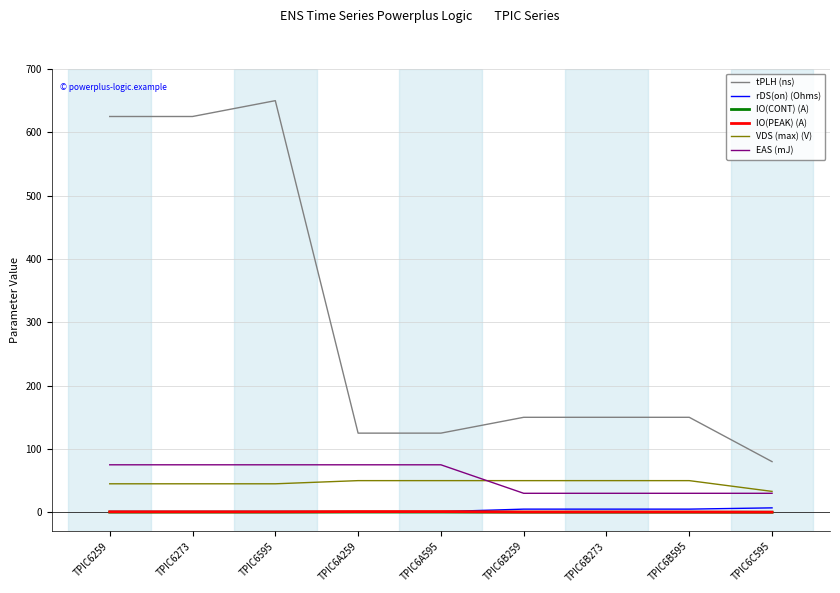

At which category does the chart reach its peak across all series?

TPIC6595